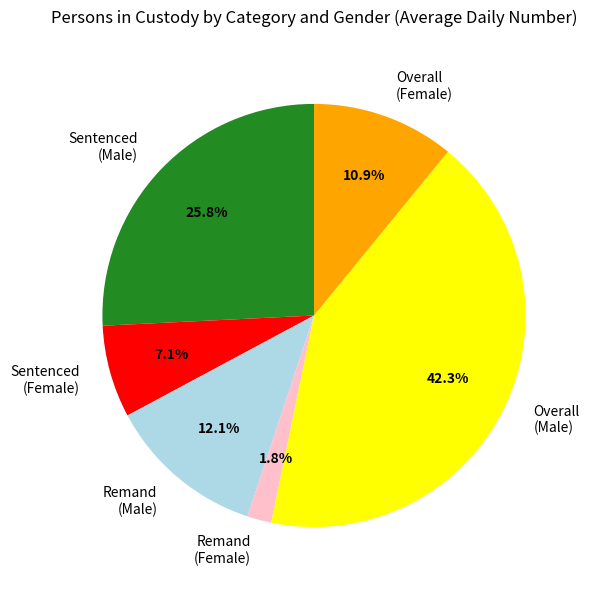

Combined, do Overall (Male) and Sentenced (Female) account for over 50%?

No